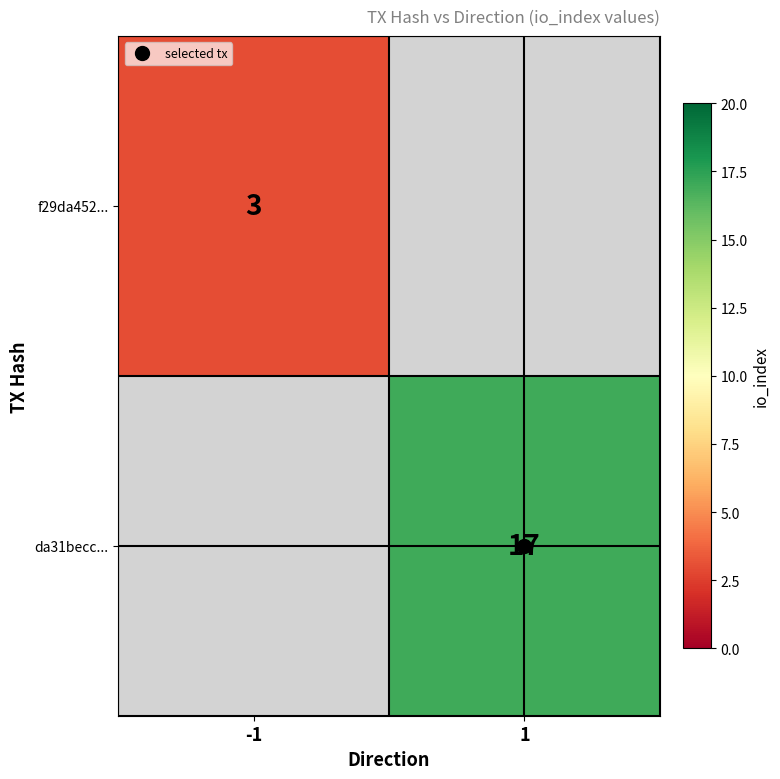

Which series has the largest range (max minus min)?

f29da452...